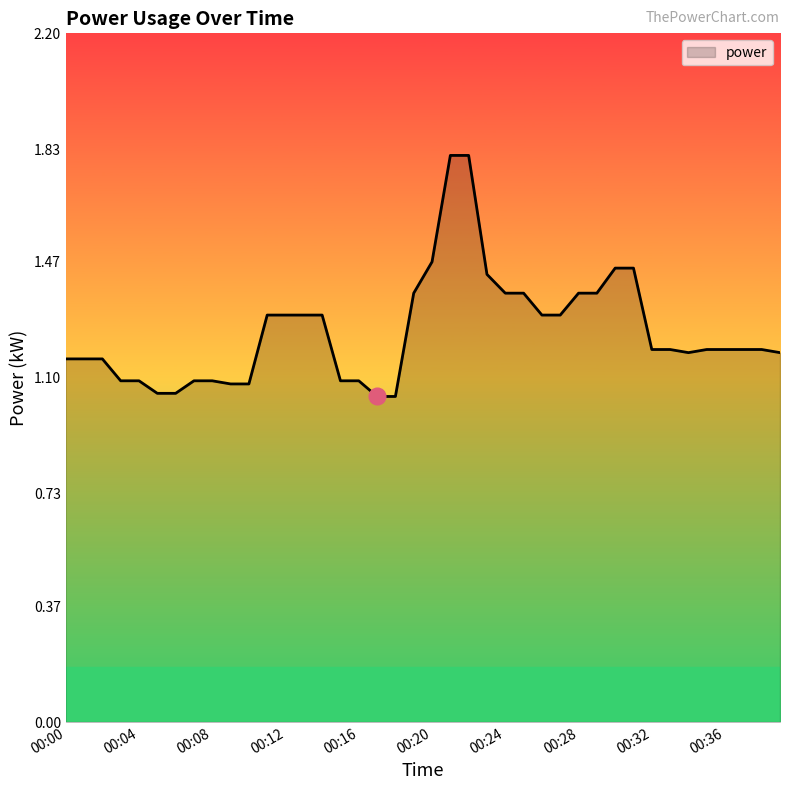

Count the number of data series in this chart.

1